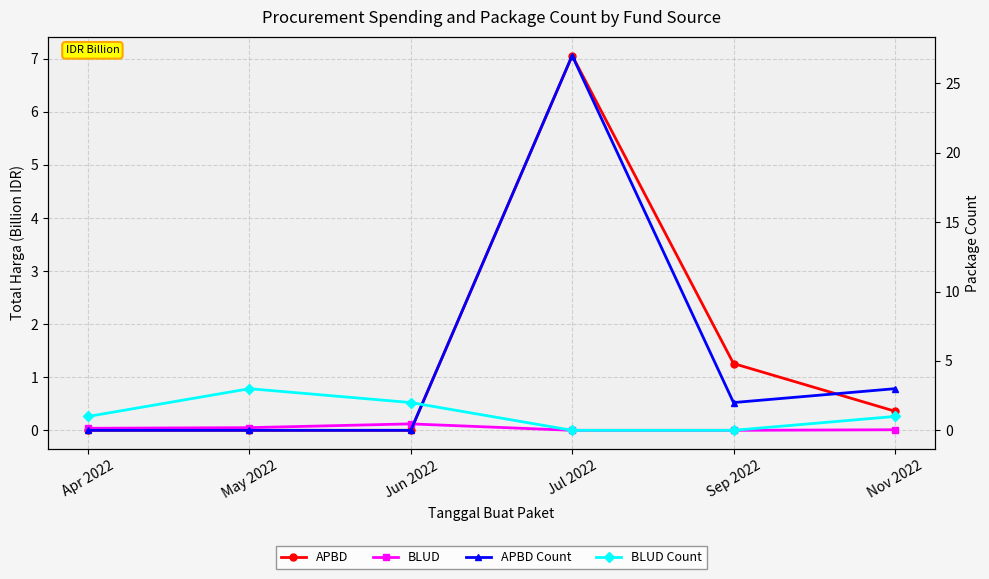

Rank the series by their maximum value, from lowest to highest.

BLUD, BLUD Count, APBD, APBD Count